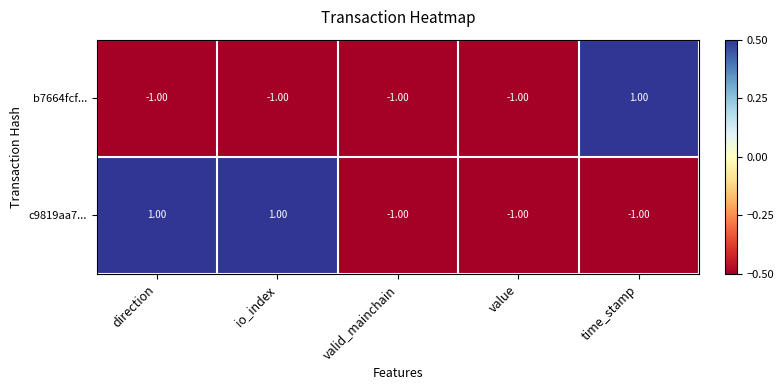

Rank the series by their average value, from lowest to highest.

b7664fcf..., c9819aa7...